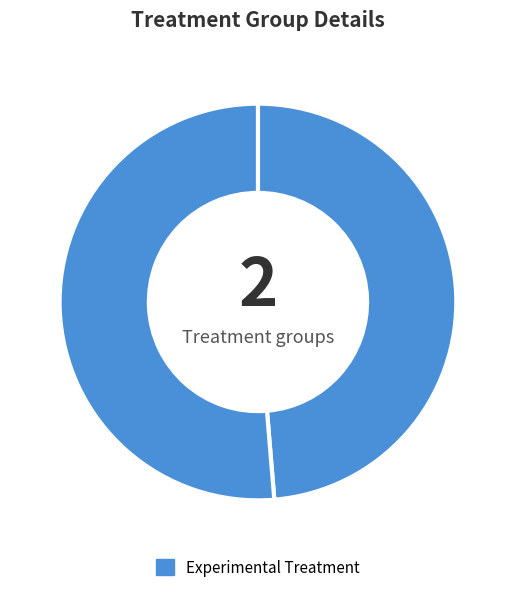

How many segments does this pie chart have?

2